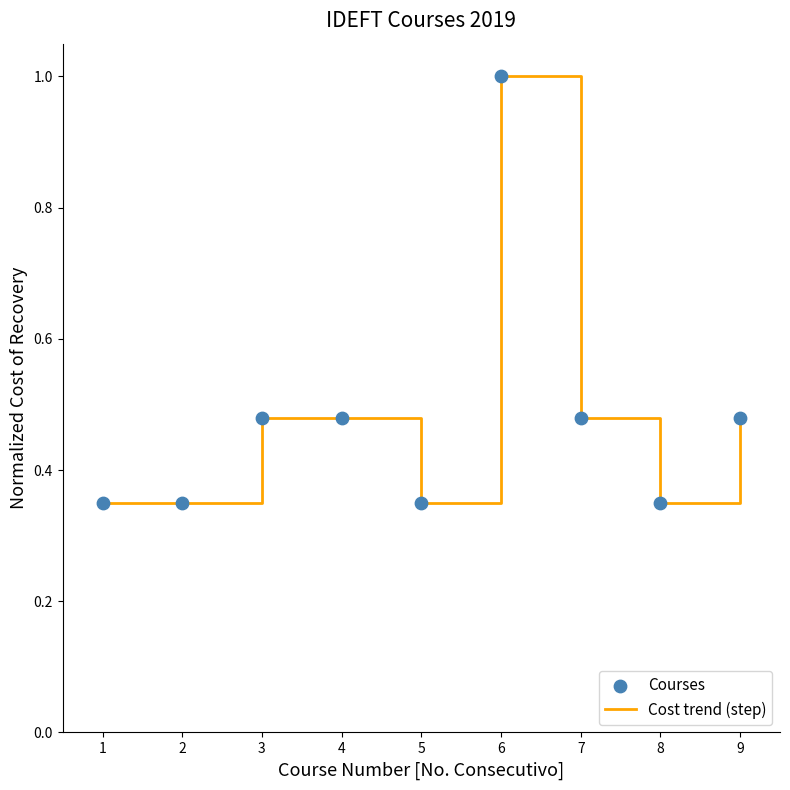

What is the change in value from 6 to 9?

-0.5